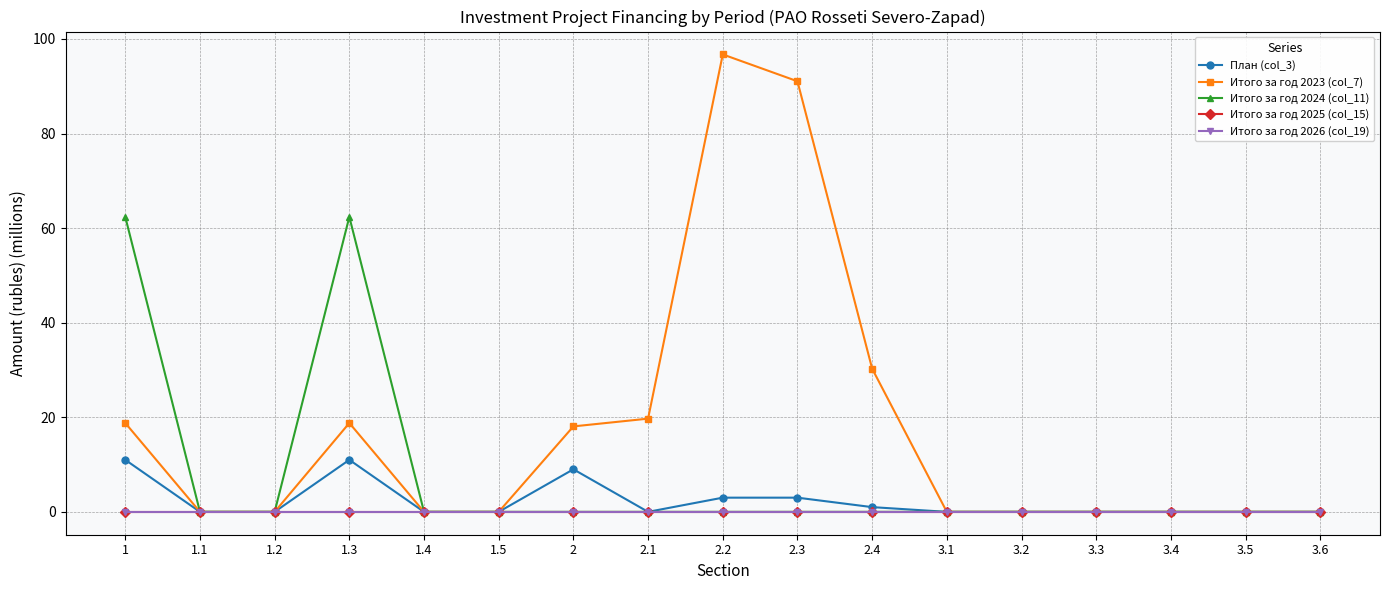

What is the sum of all Итого за год 2023 (col_7) values?

293.4